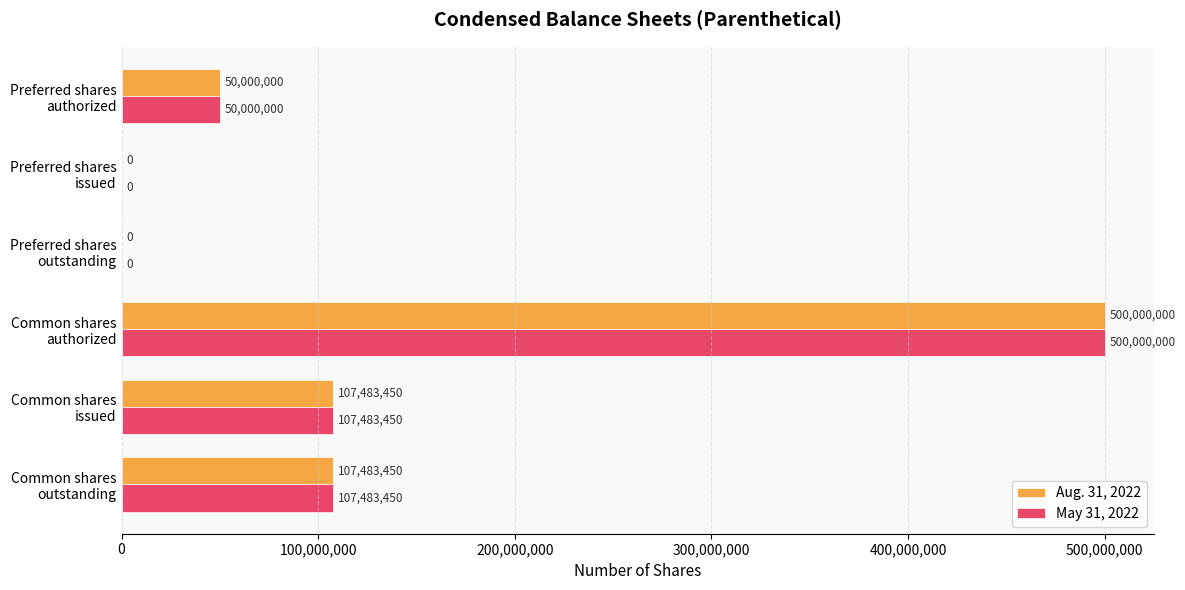

What is the maximum value for Aug. 31, 2022?

500000000